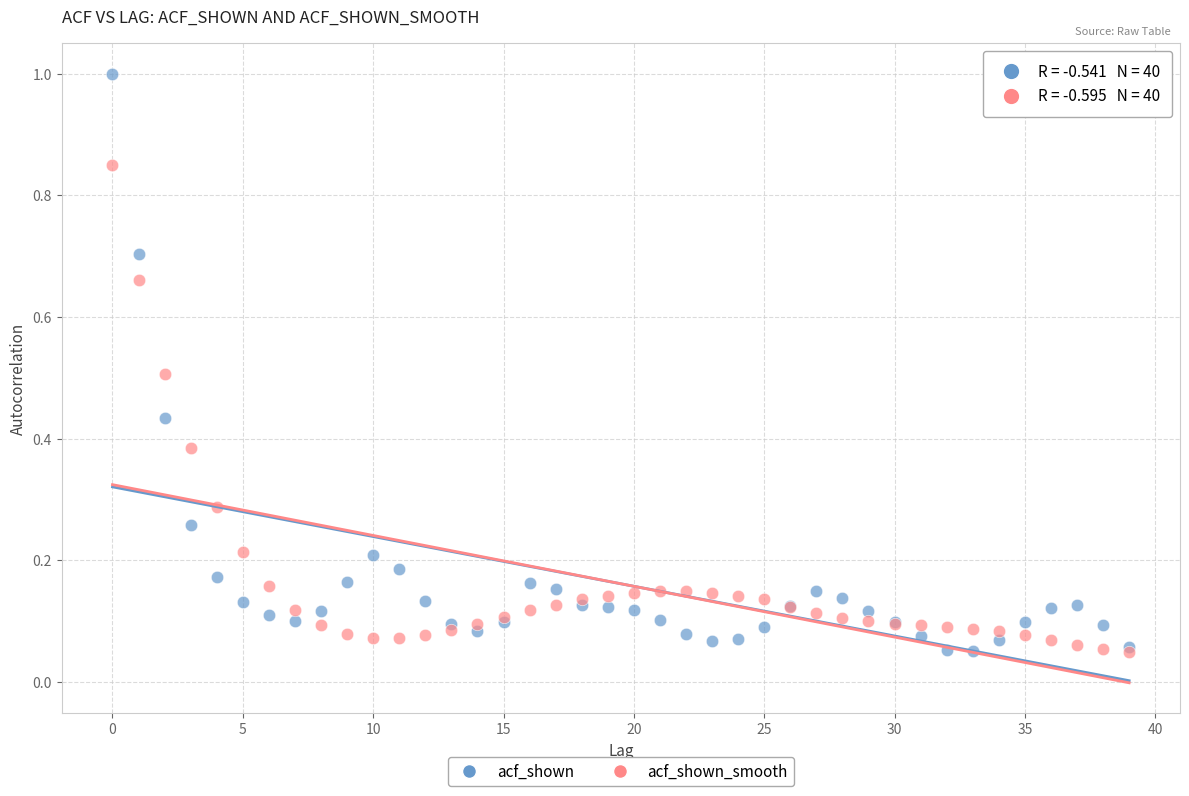

What are all the series names shown in the legend?

acf_shown, acf_shown_smooth